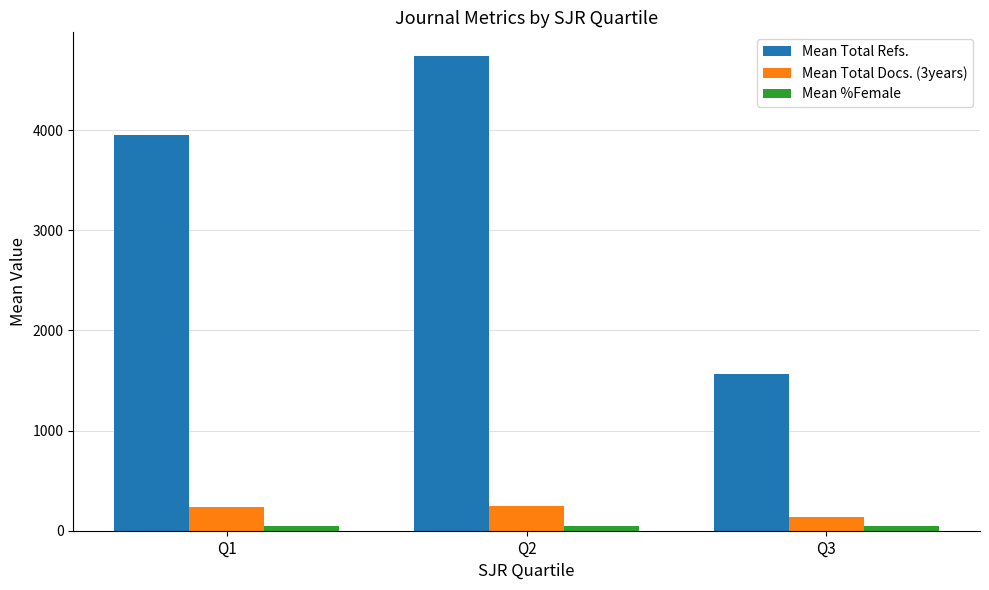

Which series changed the most between Q1 and Q2?

Mean Total Refs.